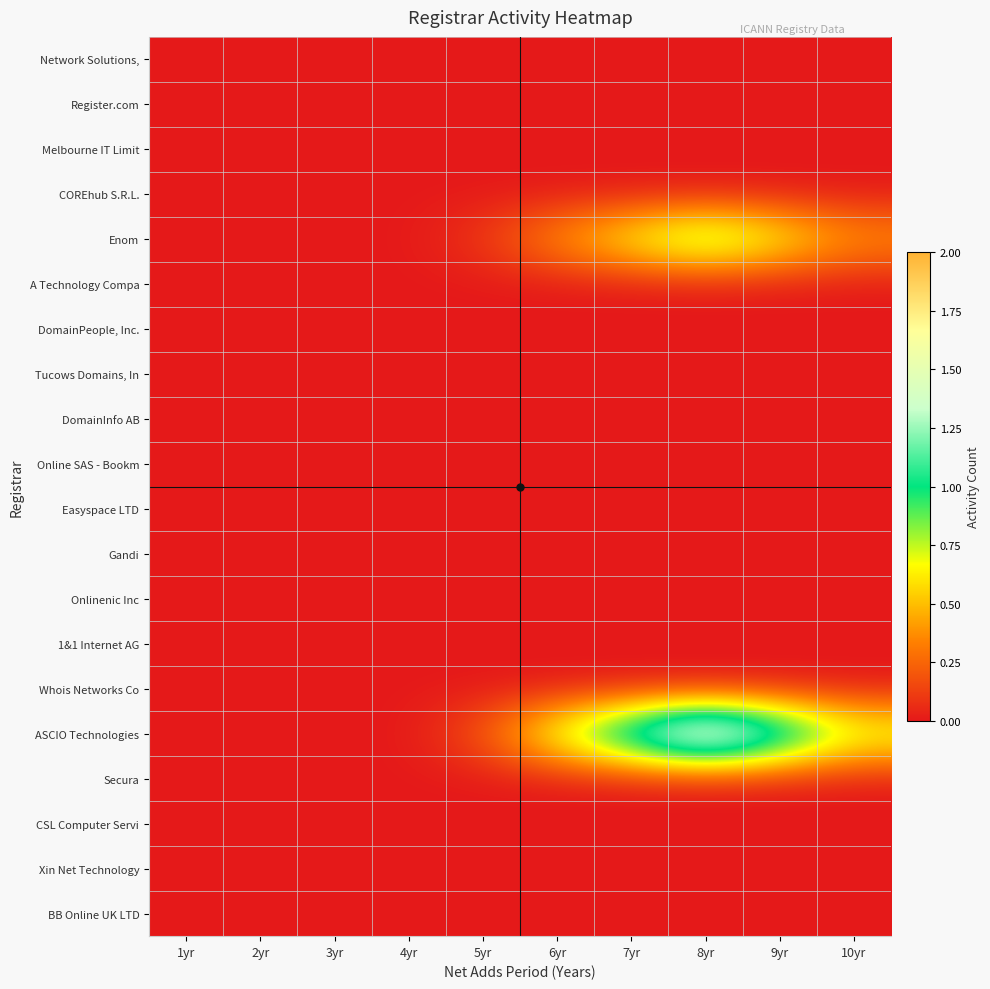

At which category does the chart reach its peak across all series?

8yr